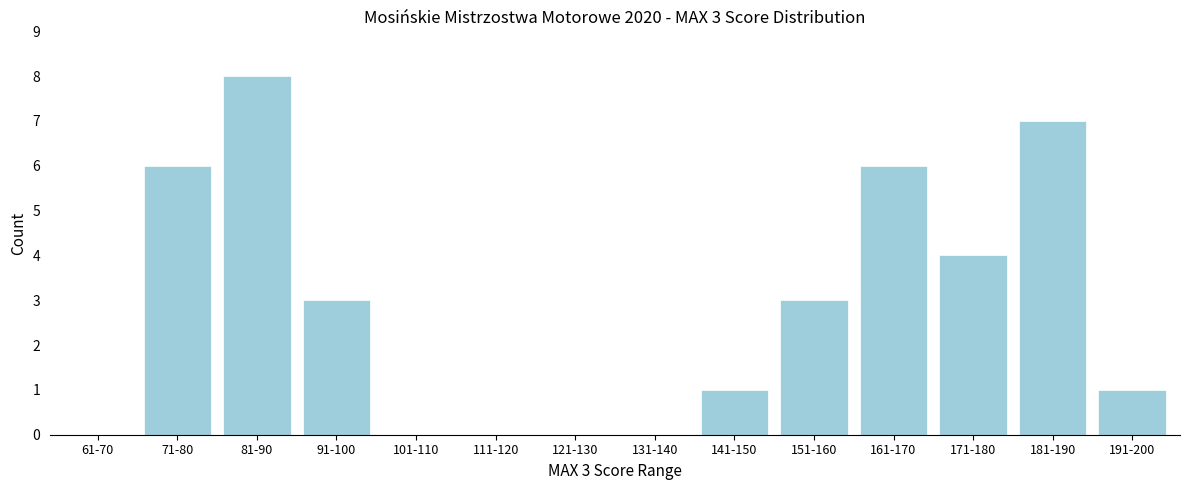

Reading right to left, list all the values displayed in this chart.

191-200=1	181-190=7	171-180=4	161-170=6	151-160=3	141-150=1	131-140=0	121-130=0	111-120=0	101-110=0	91-100=3	81-90=8	71-80=6	61-70=0